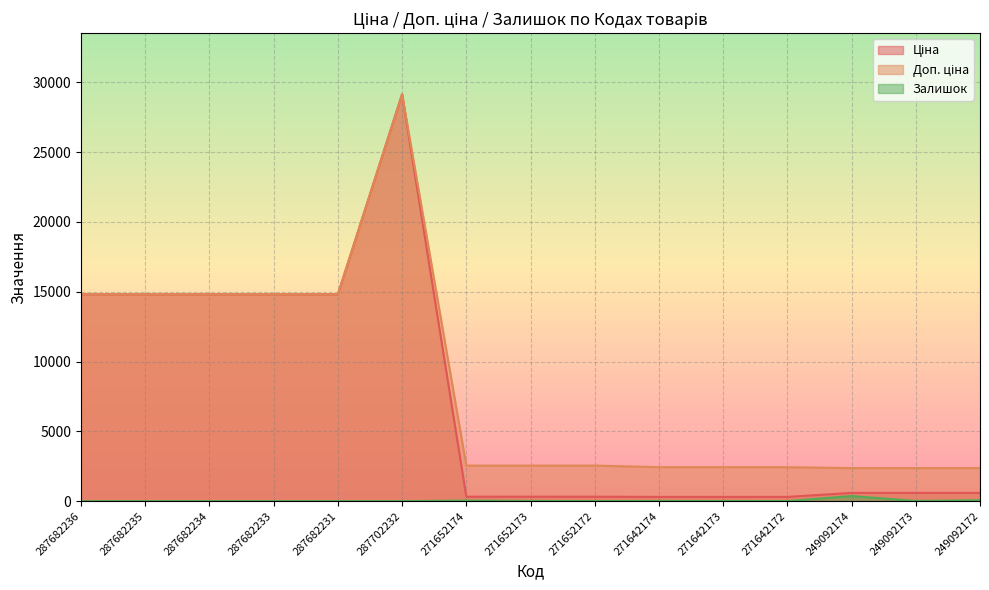

Which series changed the most between 271642173 and 249092172?

Ціна